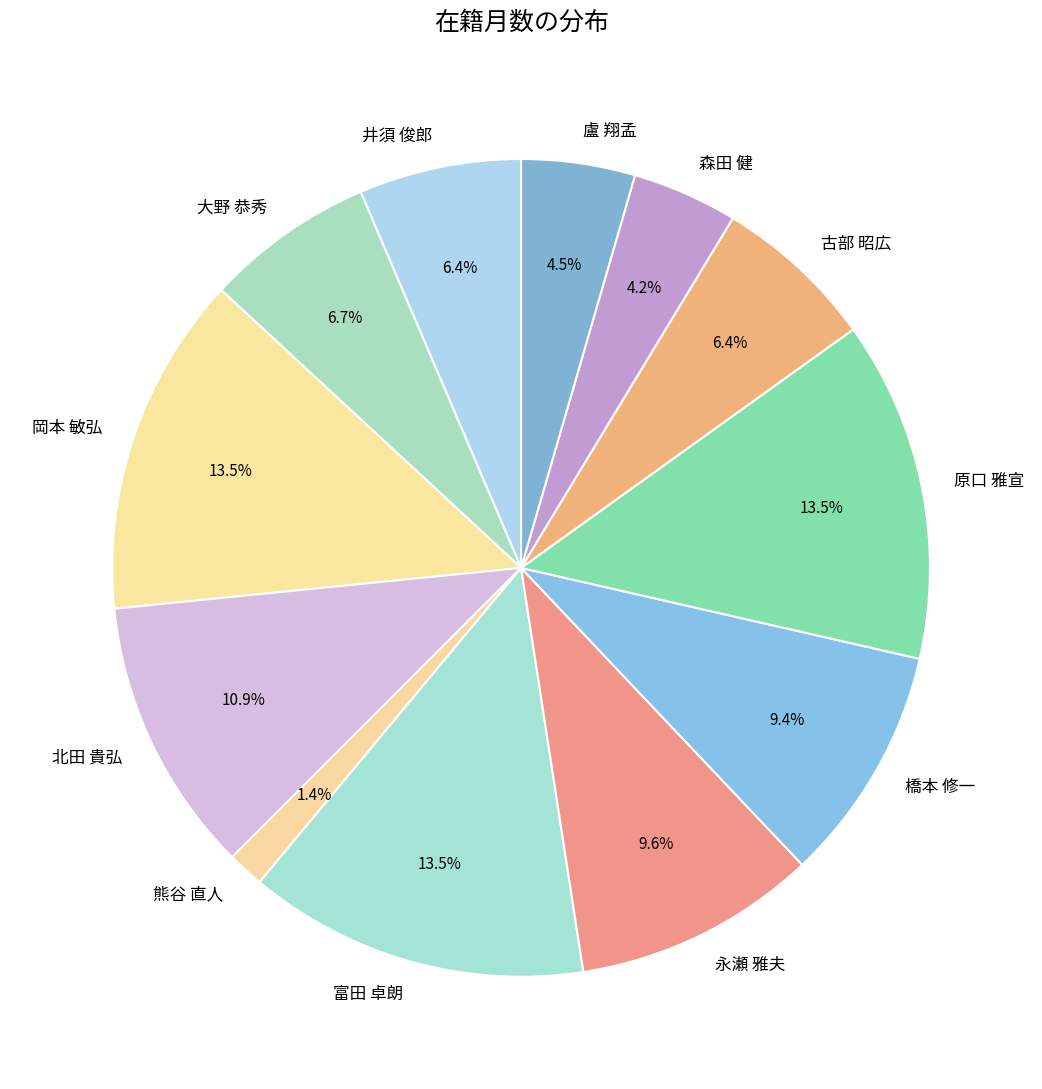

Does 森田 健 account for over 50% of the chart?

No